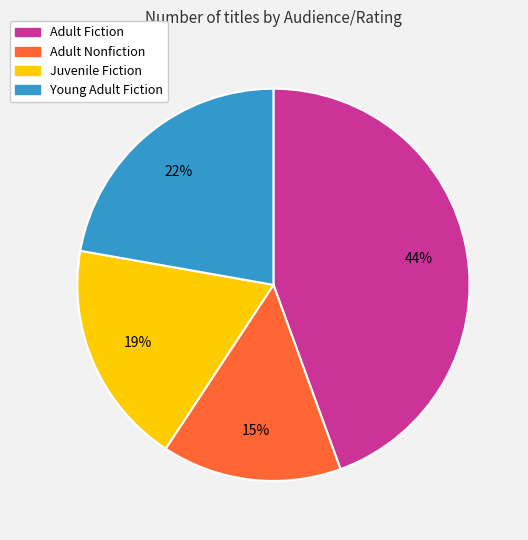

True or false: Young Adult Fiction accounts for 10% of the total.

False